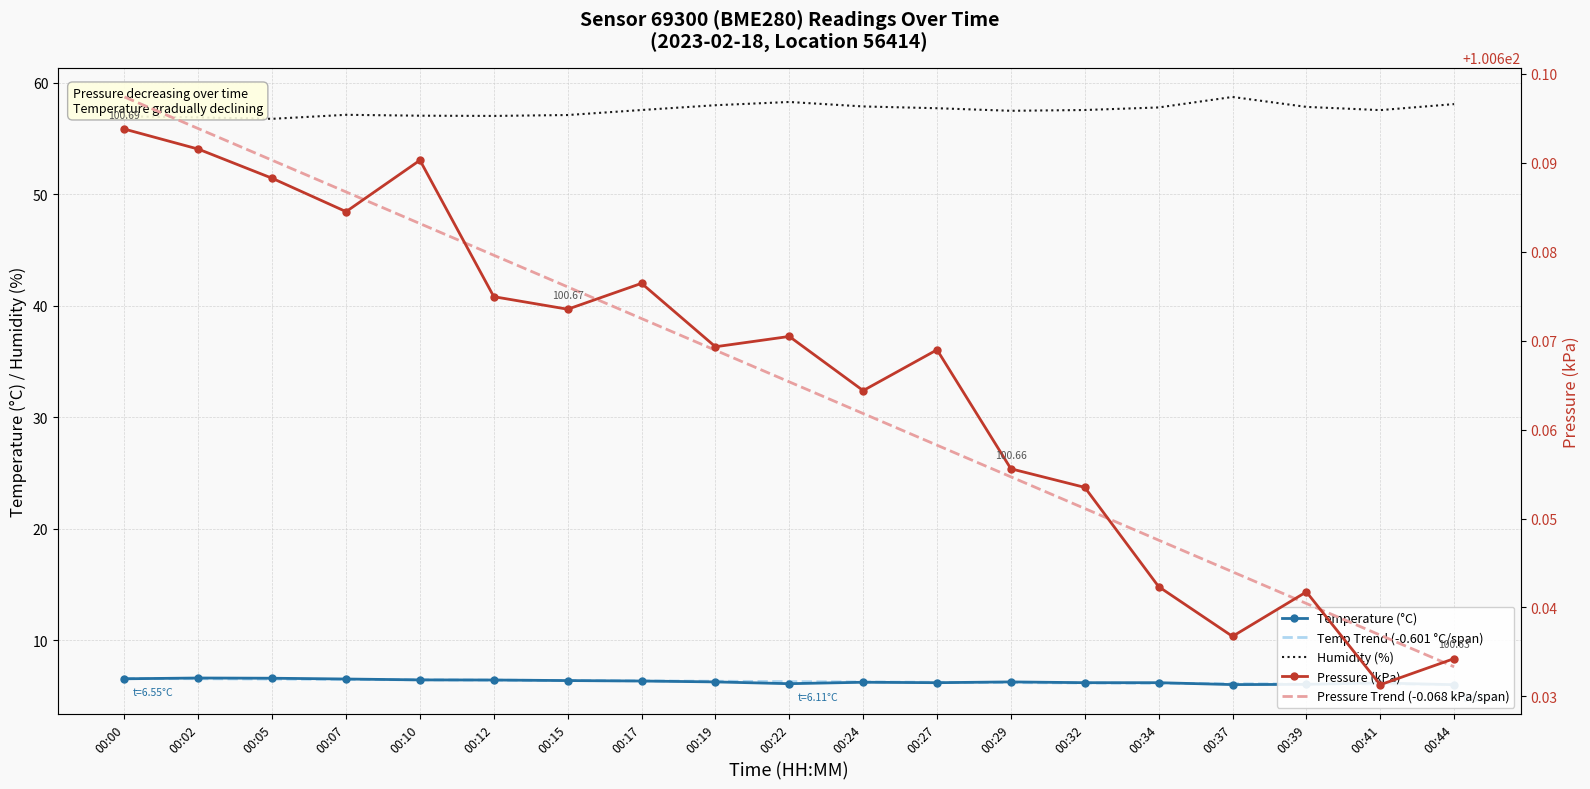

What is the sum of the Pressure (kPa) values at 00:05 and 00:39?

201.3